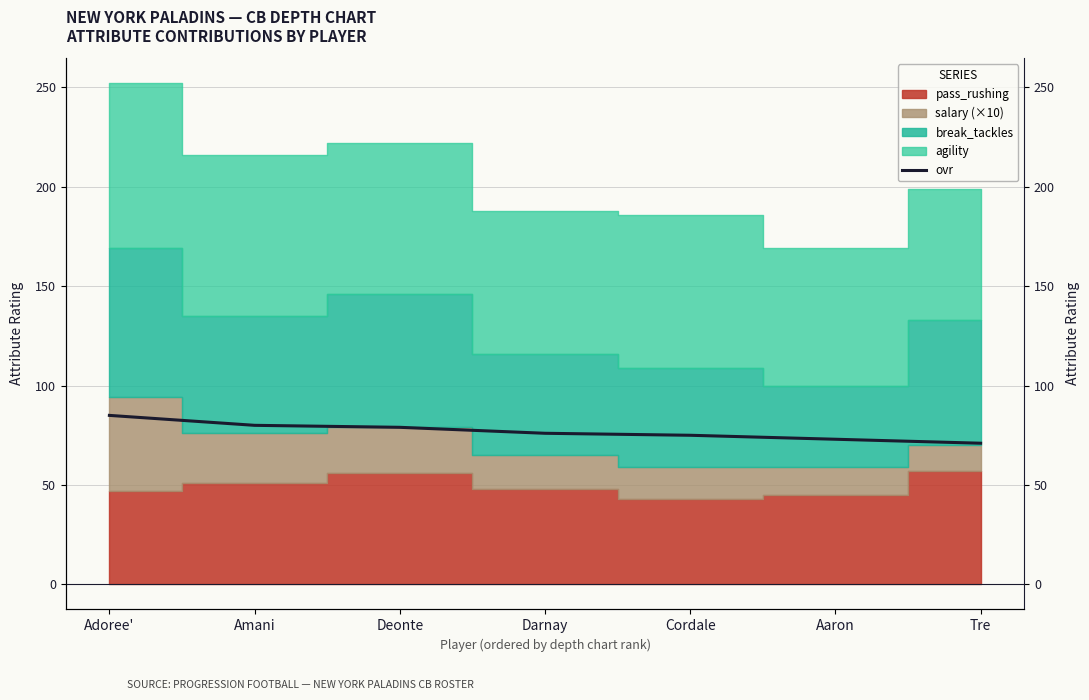

What is the value of the 3rd point from the left?

79